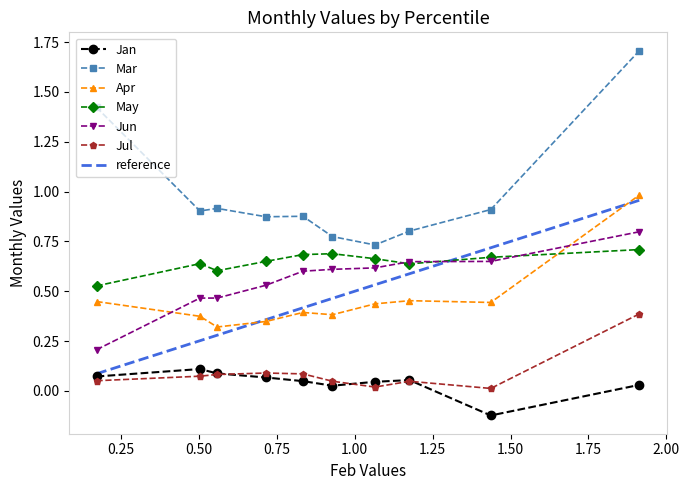

At how many categories does at least one series exceed 0?

10